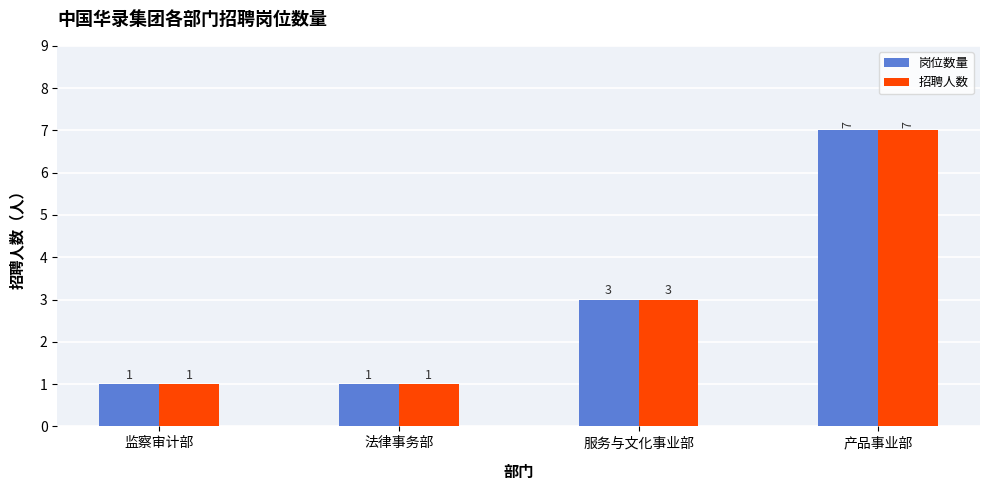

What is the lowest value of the 岗位数量 series?

1